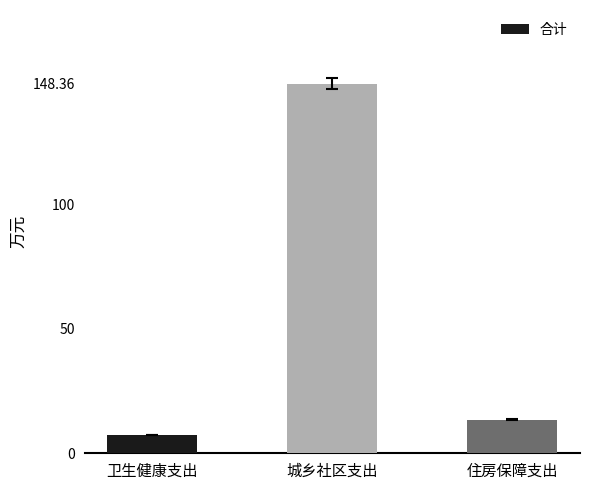

Count the number of categories in the chart.

3